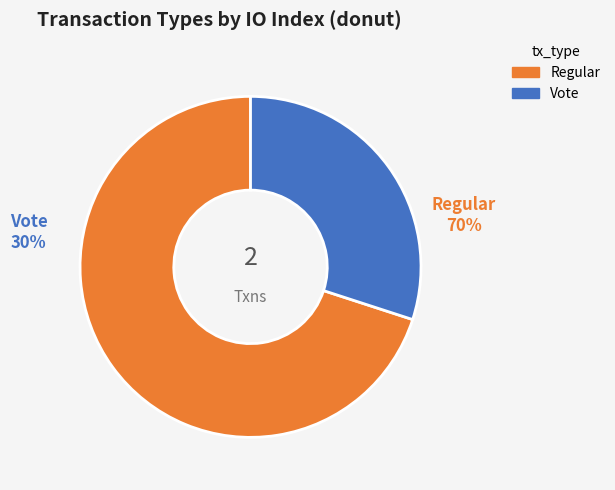

To the nearest percent, what is the difference between the Regular and Vote slice percentages?

40%